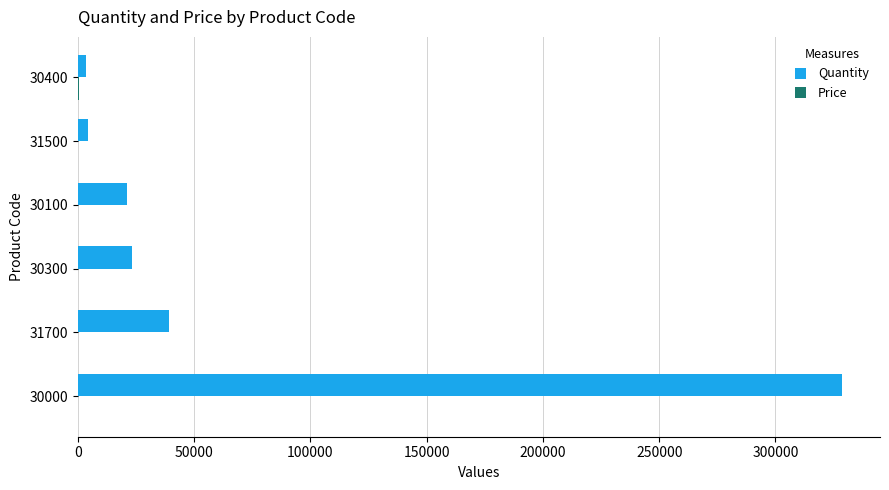

At which category is the sum across all series the highest?

30000